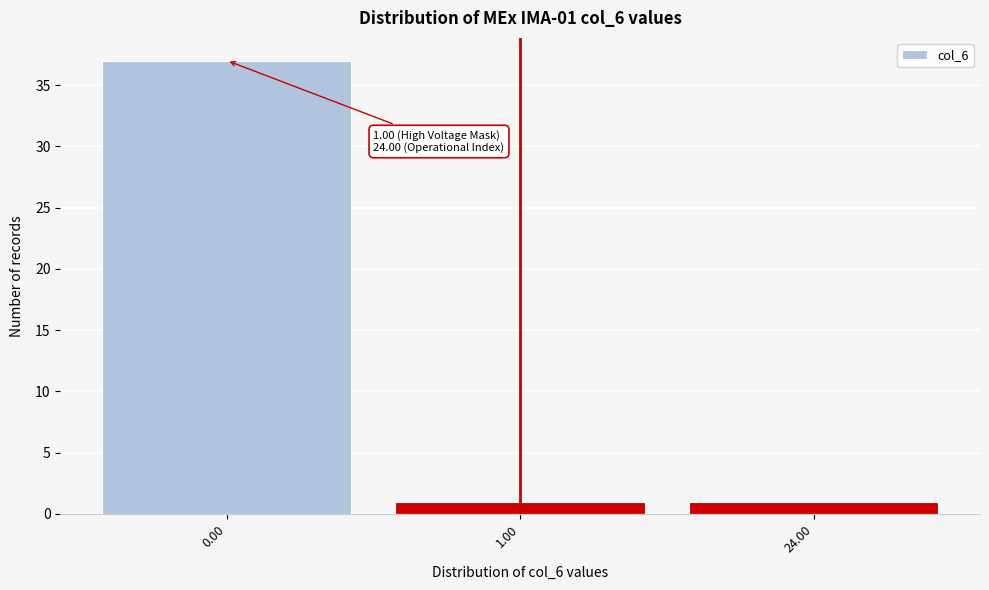

Reading right to left, transcribe all the data shown in this chart.

1	1	37